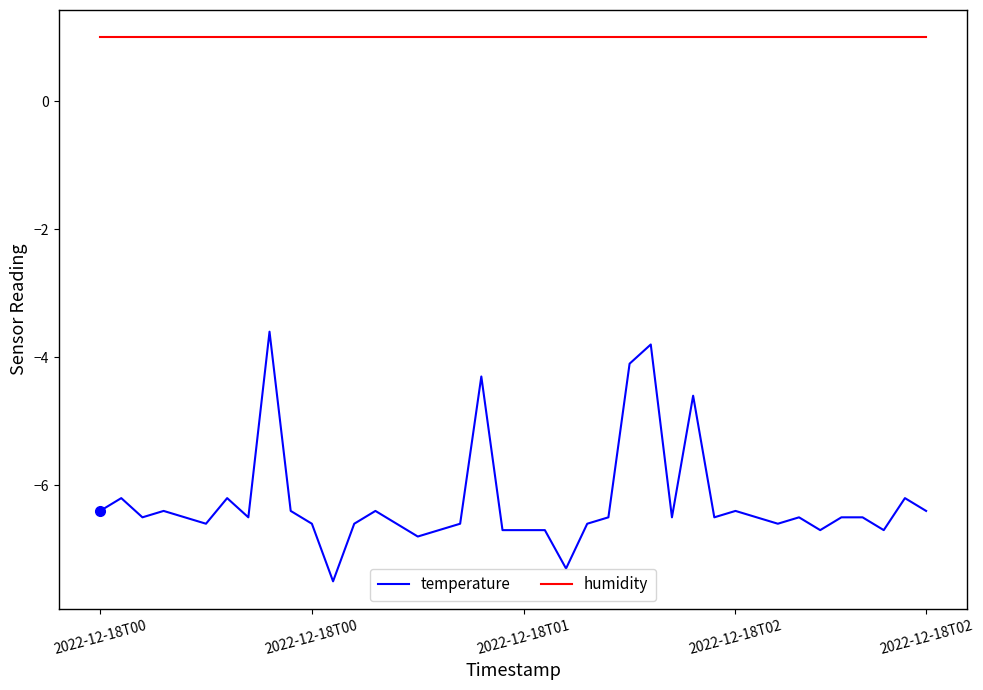

True or false: humidity and temperature cross at least once.

False